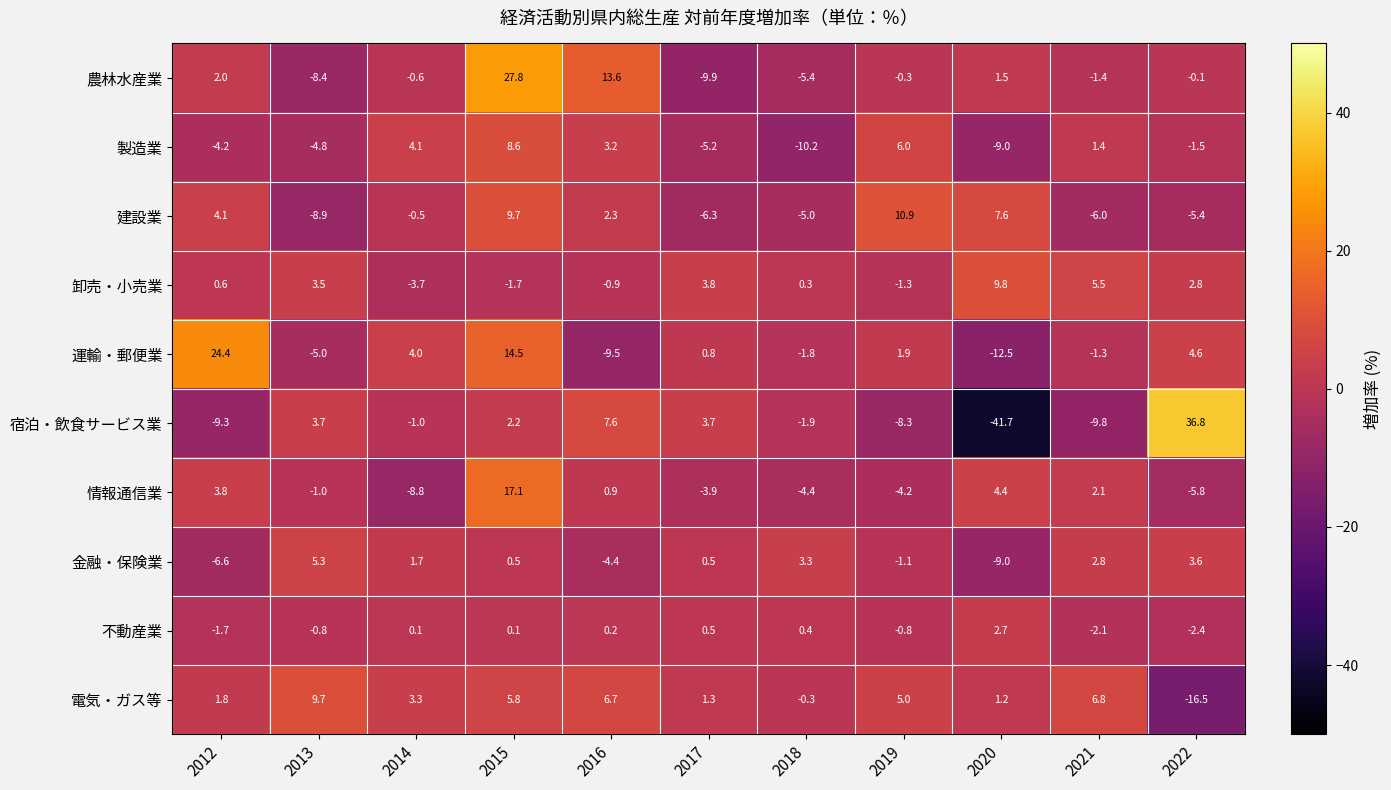

Where is 宿泊・飲食サービス業 nearest to the value -2?

2018